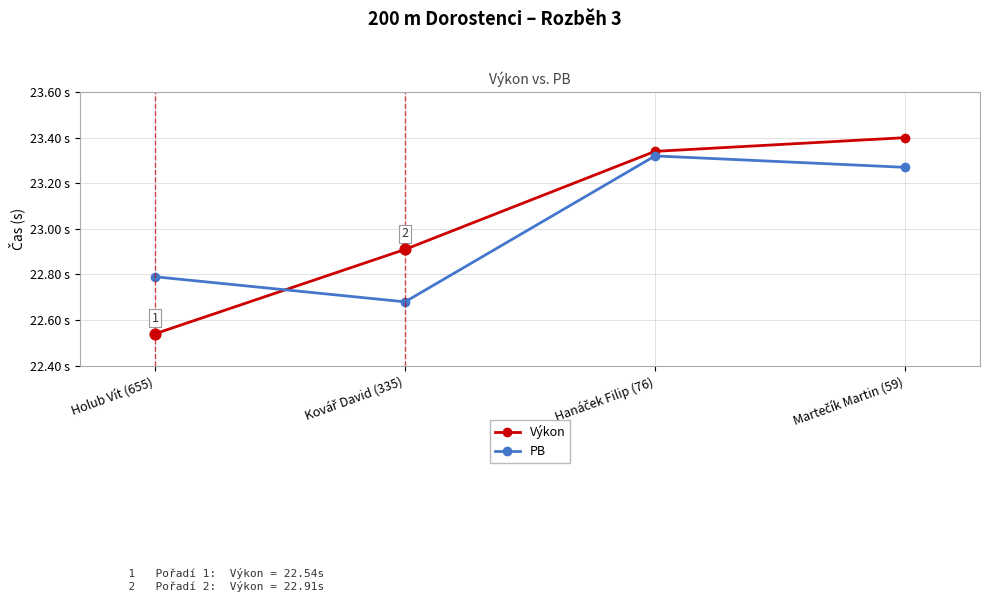

What is the total value across all series at Martečík Martin (59)?

46.7